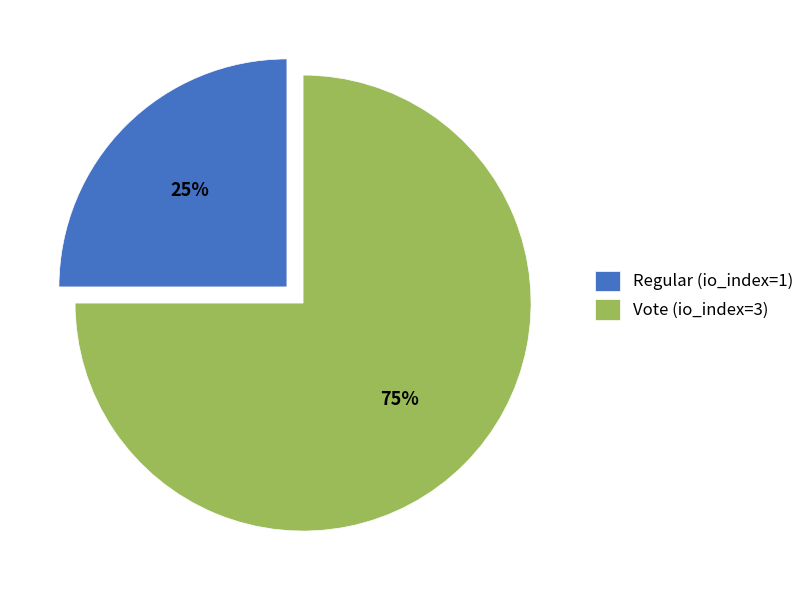

To the nearest percent, what is the difference between the largest and smallest slice percentages?

50%